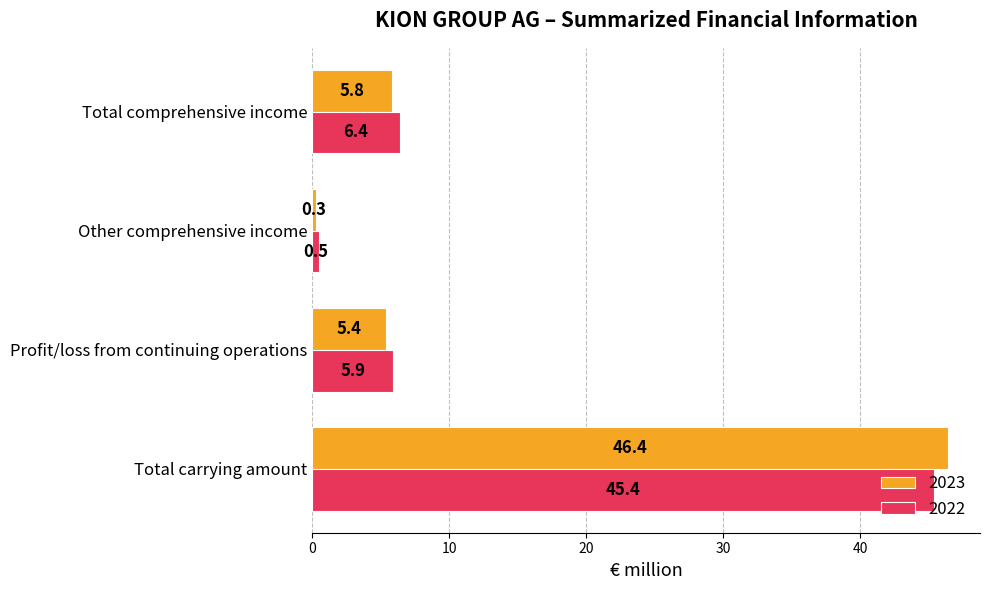

At which label does 2023 reach its minimum?

Other comprehensive income